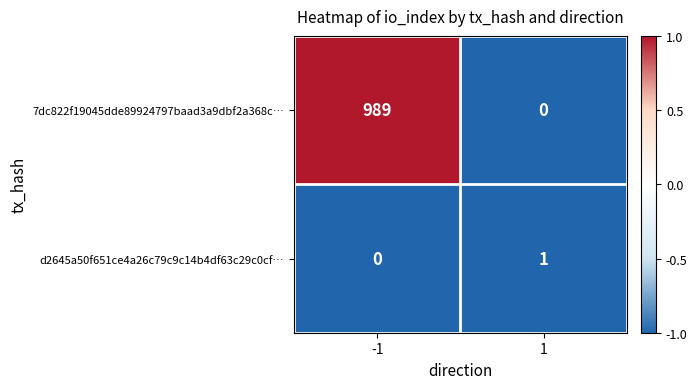

At how many categories does at least one series exceed 0?

2